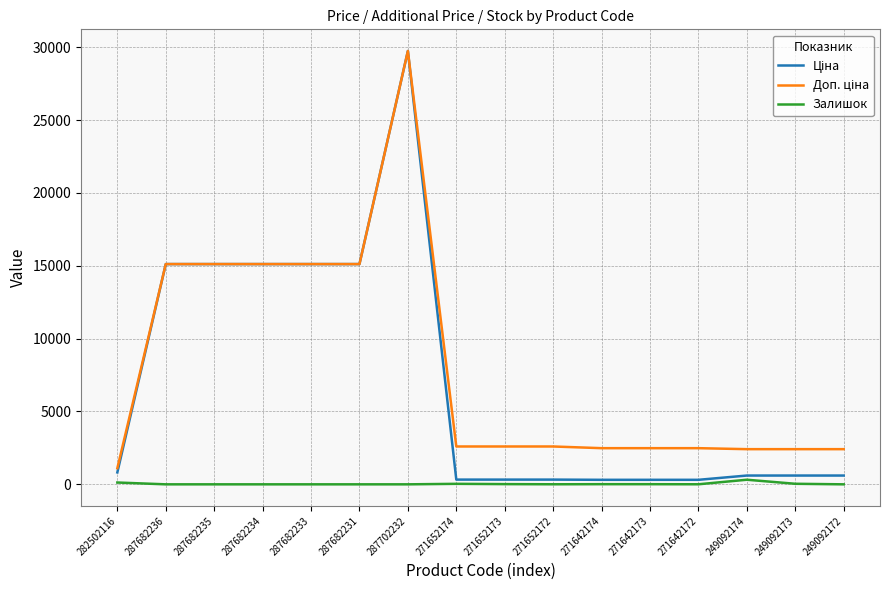

What is the difference between the highest and lowest values at 287682236?

15120.0